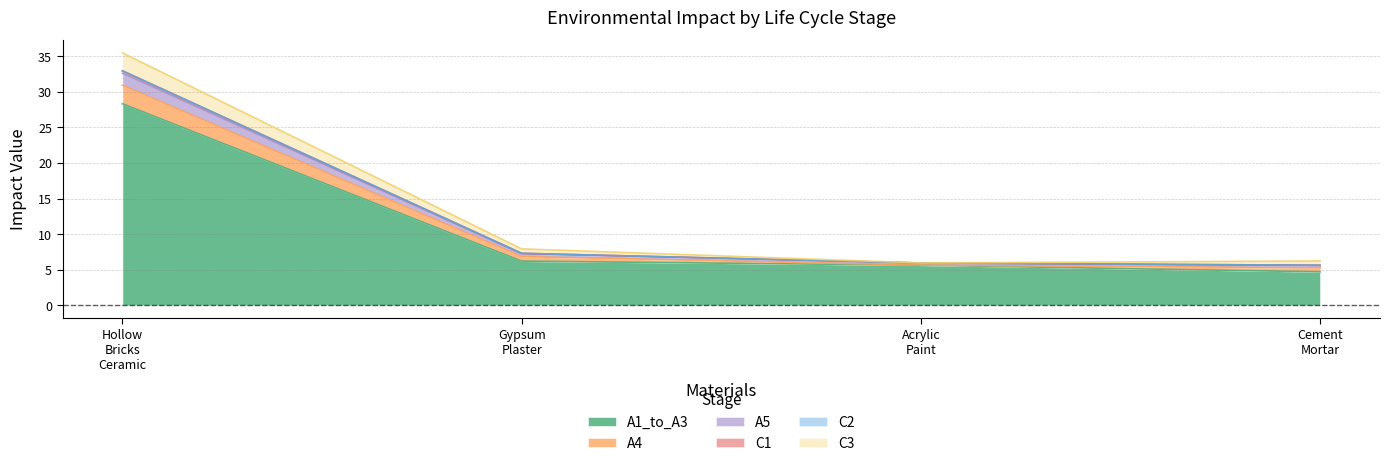

Is it true that C3 equals 0.6 at Gypsum_Plaster?

True